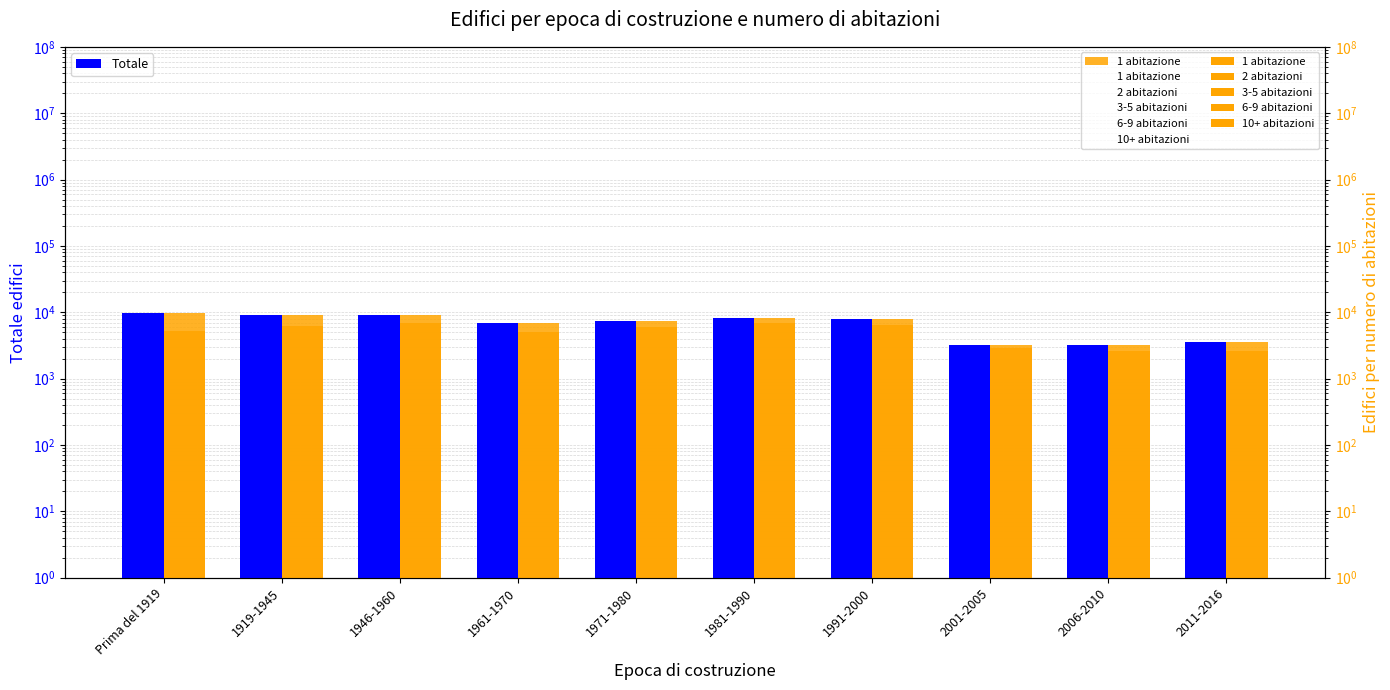

What is the total value across all series at 1946-1960?

18149